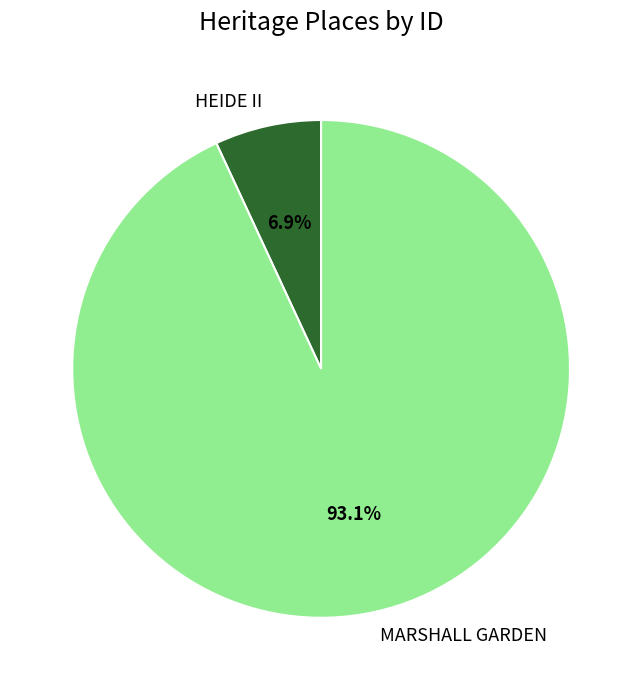

How many slices are in this pie chart?

2